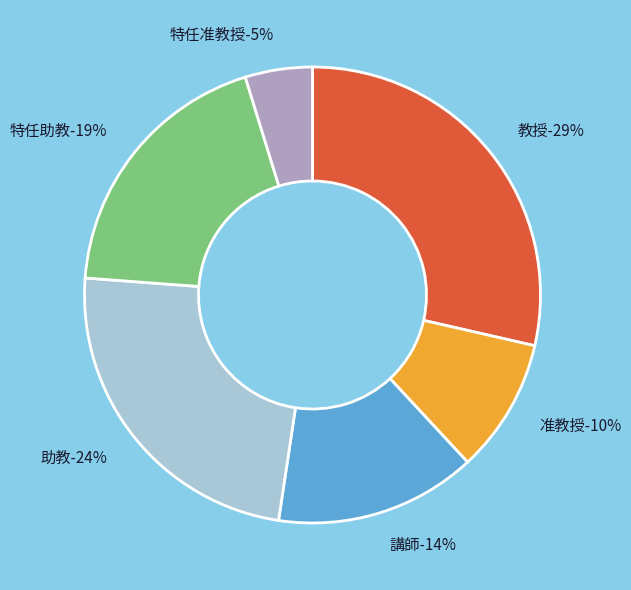

Is 特任准教授 the majority of the pie?

No